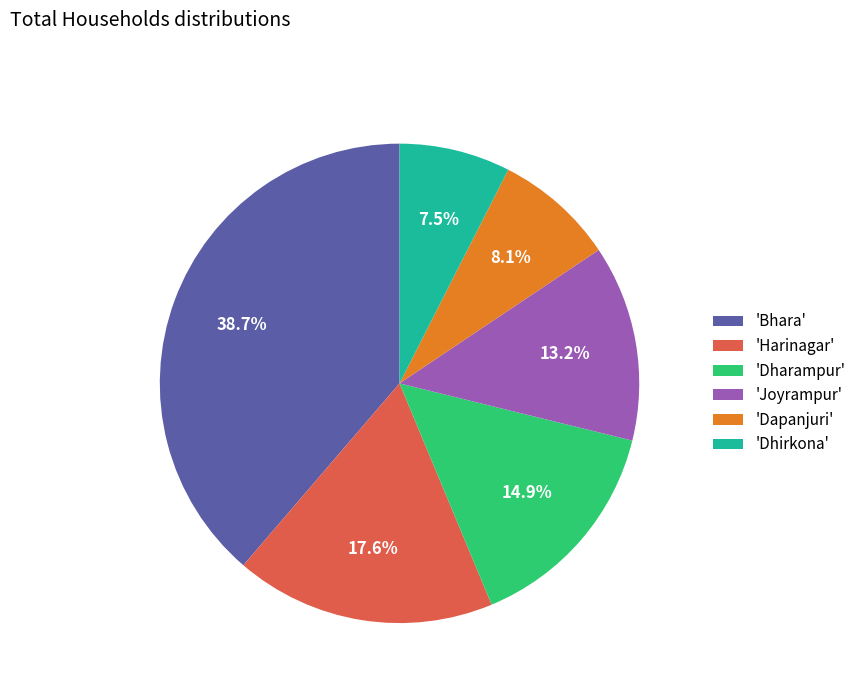

Which category has the biggest portion of the pie?

'Bhara'